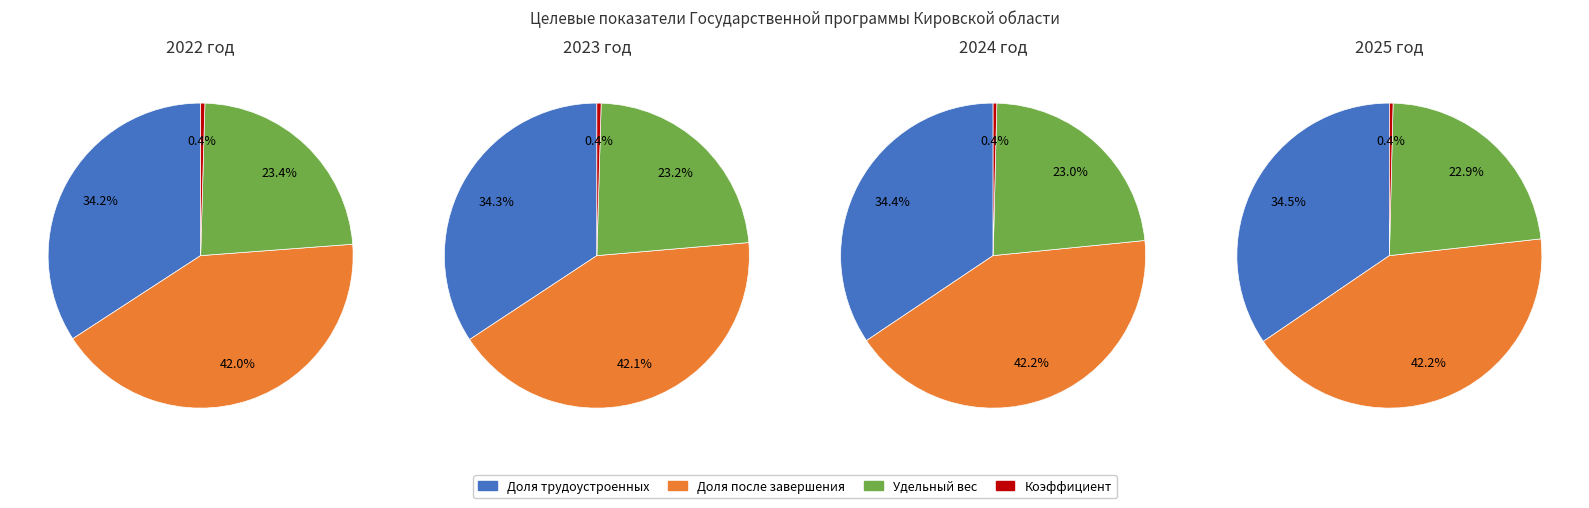

Count the number of slices in the pie.

4